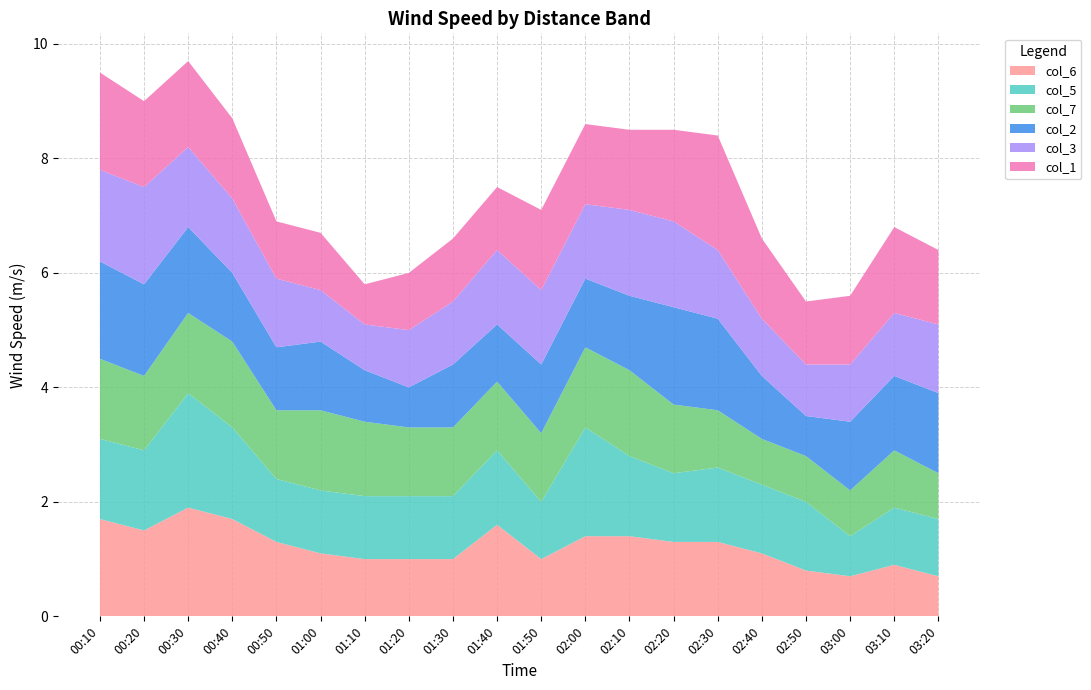

Reading left to right, what are all the values shown in this chart?

col_6: 00:10=1.7	00:20=1.5	00:30=1.9	00:40=1.7	00:50=1.3	01:00=1.1	01:10=1.0	01:20=1.0	01:30=1.0	01:40=1.6	01:50=1.0	02:00=1.4	02:10=1.4	02:20=1.3	02:30=1.3	02:40=1.1	02:50=0.8	03:00=0.7	03:10=0.9	03:20=0.7
col_5: 00:10=1.4	00:20=1.4	00:30=2.0	00:40=1.6	00:50=1.1	01:00=1.1	01:10=1.1	01:20=1.1	01:30=1.1	01:40=1.3	01:50=1.0	02:00=1.9	02:10=1.4	02:20=1.2	02:30=1.3	02:40=1.2	02:50=1.2	03:00=0.7	03:10=1.0	03:20=1.0
col_7: 00:10=1.4	00:20=1.3	00:30=1.4	00:40=1.5	00:50=1.2	01:00=1.4	01:10=1.3	01:20=1.2	01:30=1.2	01:40=1.2	01:50=1.2	02:00=1.4	02:10=1.5	02:20=1.2	02:30=1.0	02:40=0.8	02:50=0.8	03:00=0.8	03:10=1.0	03:20=0.8
col_2: 00:10=1.7	00:20=1.6	00:30=1.5	00:40=1.2	00:50=1.1	01:00=1.2	01:10=0.9	01:20=0.7	01:30=1.1	01:40=1.0	01:50=1.2	02:00=1.2	02:10=1.3	02:20=1.7	02:30=1.6	02:40=1.1	02:50=0.7	03:00=1.2	03:10=1.3	03:20=1.4
col_3: 00:10=1.6	00:20=1.7	00:30=1.4	00:40=1.3	00:50=1.2	01:00=0.9	01:10=0.8	01:20=1.0	01:30=1.1	01:40=1.3	01:50=1.3	02:00=1.3	02:10=1.5	02:20=1.5	02:30=1.2	02:40=1.0	02:50=0.9	03:00=1.0	03:10=1.1	03:20=1.2
col_1: 00:10=1.7	00:20=1.5	00:30=1.5	00:40=1.4	00:50=1.0	01:00=1.0	01:10=0.7	01:20=1.0	01:30=1.1	01:40=1.1	01:50=1.4	02:00=1.4	02:10=1.4	02:20=1.6	02:30=2.0	02:40=1.4	02:50=1.1	03:00=1.2	03:10=1.5	03:20=1.3